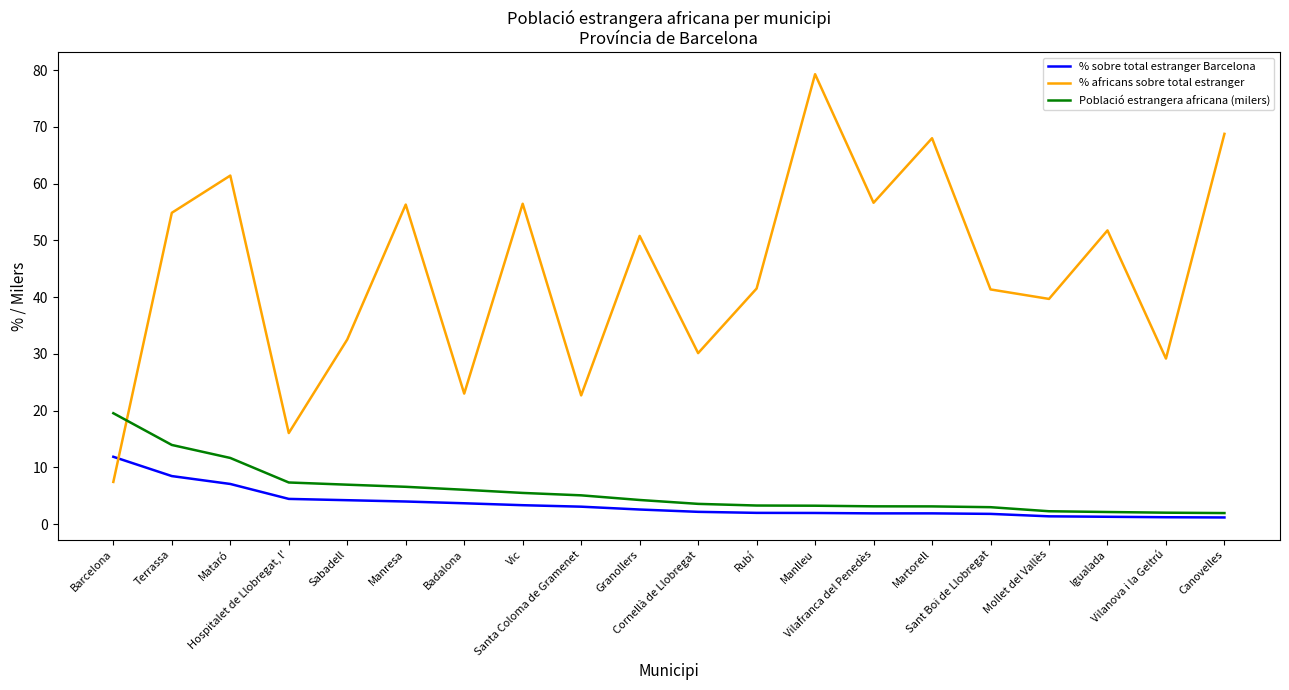

Between Sabadell and Badalona, which series saw the biggest shift?

% africans sobre total estranger